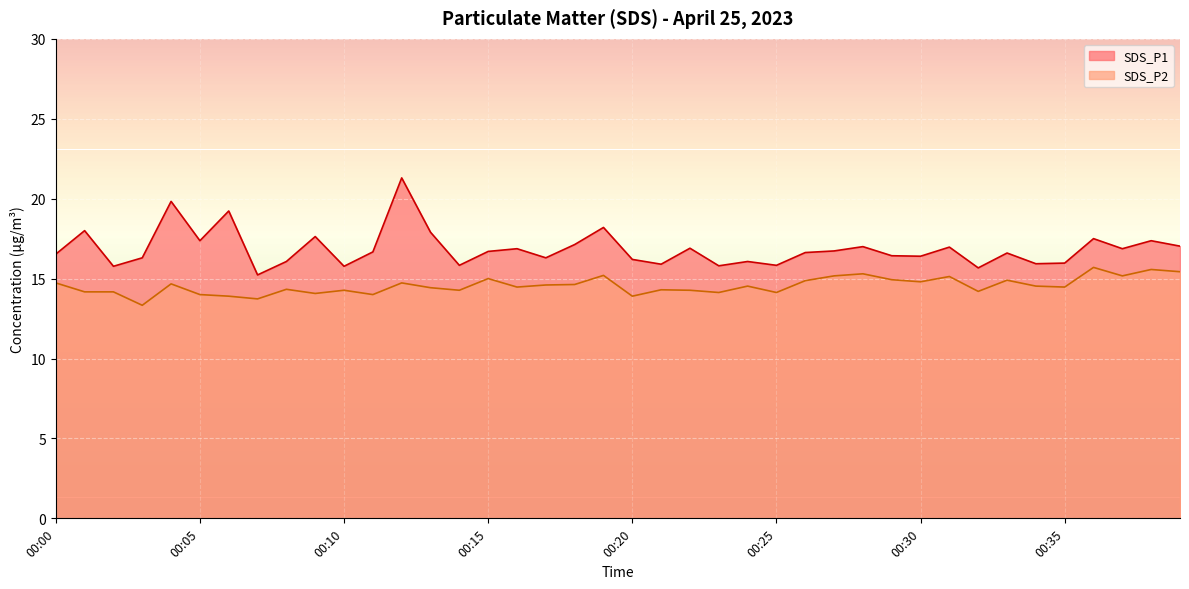

True or false: SDS_P2 has more than 0 interior local peaks.

True